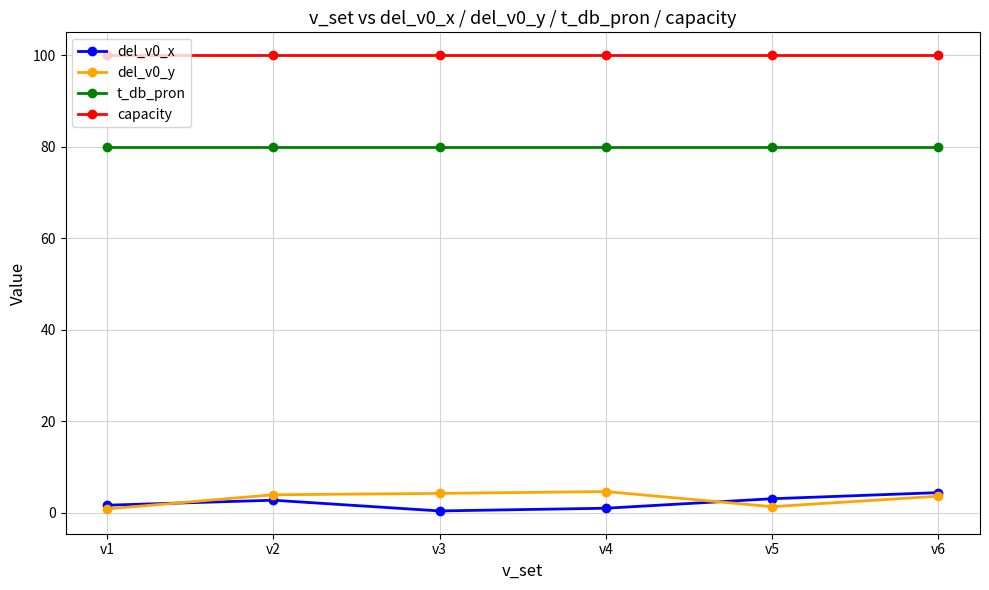

Which series has the largest total across all categories?

capacity